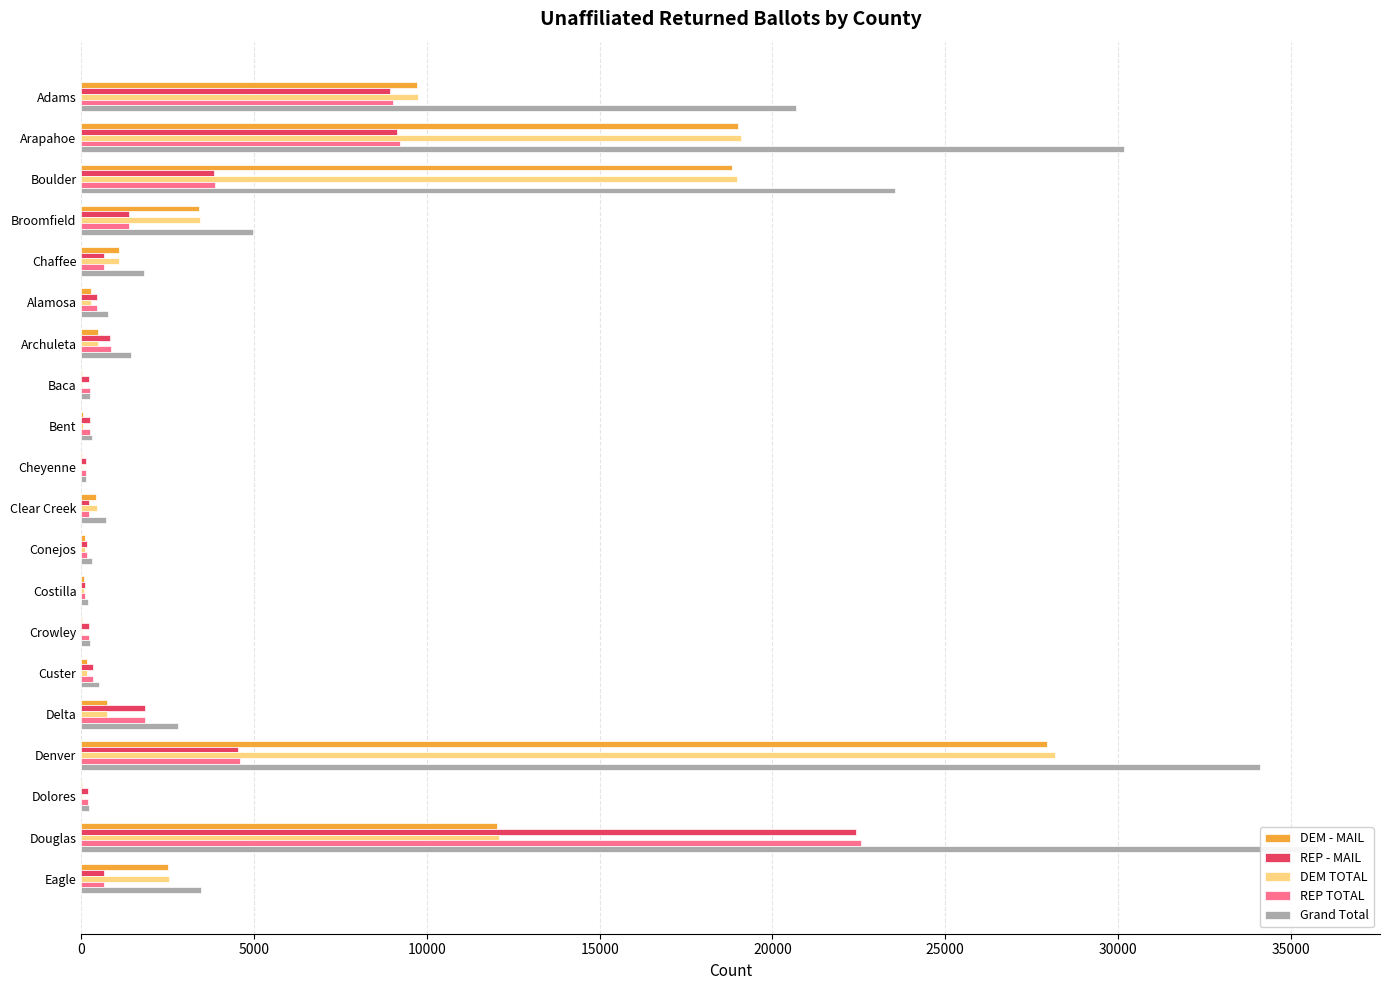

True or false: REP TOTAL has a value of 4050 at Adams.

False